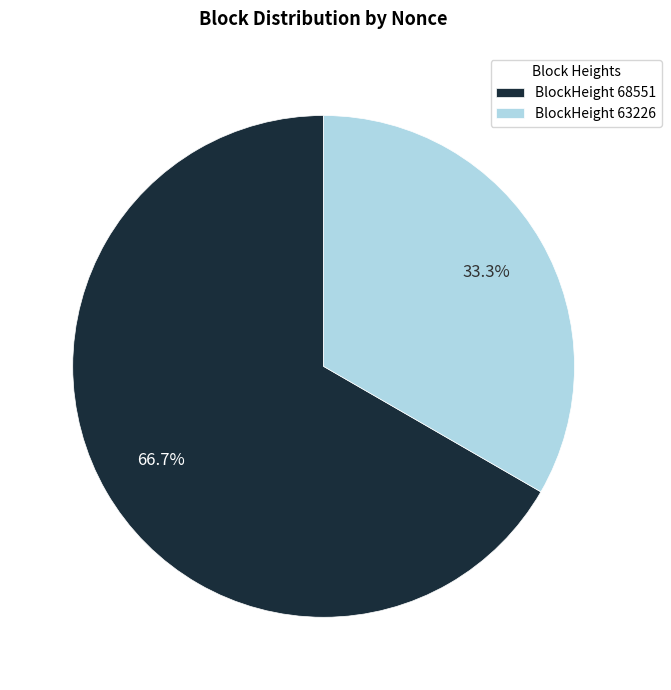

How many segments does this pie chart have?

2